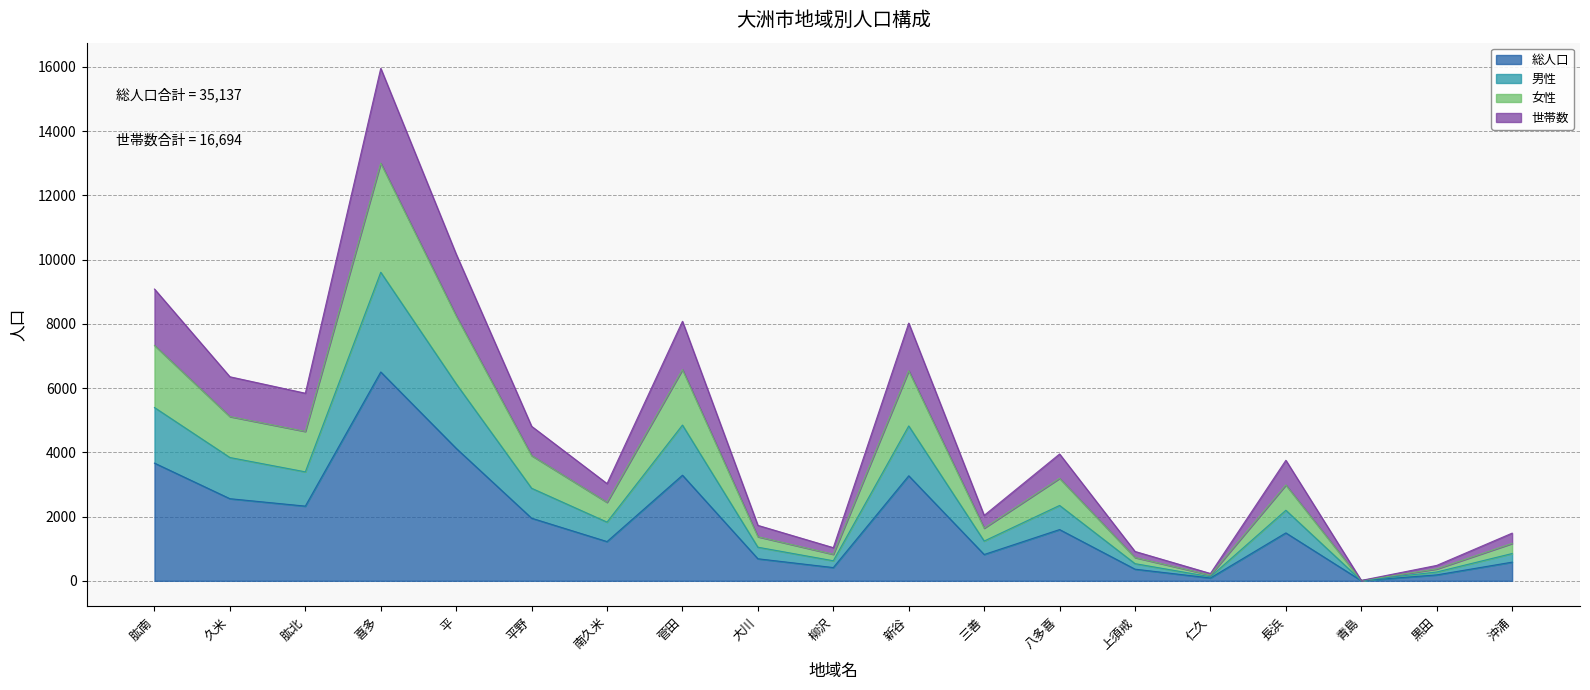

At how many categories does at least one series exceed 3771?

9